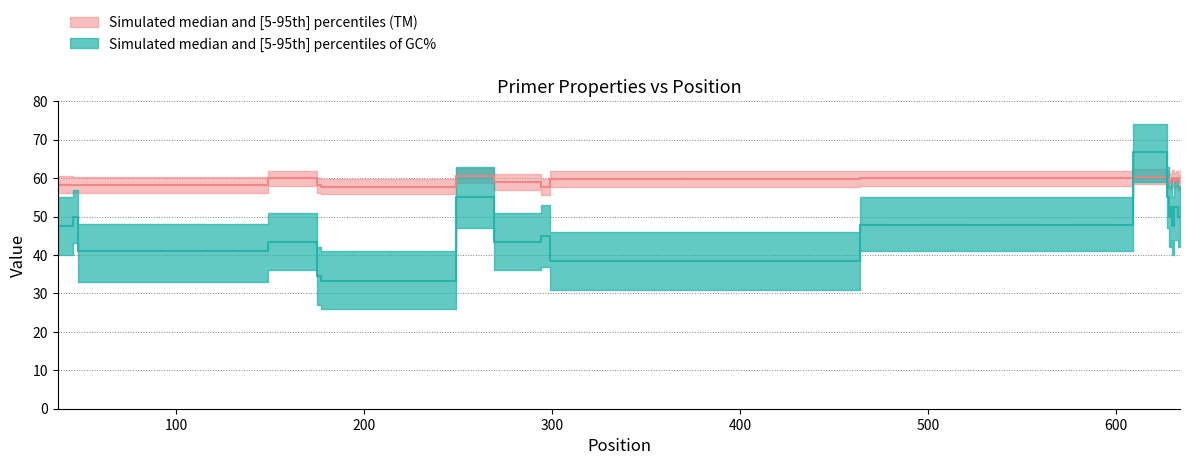

In GC_lower, how many points are lower than both neighbors (excluding endpoints)?

6